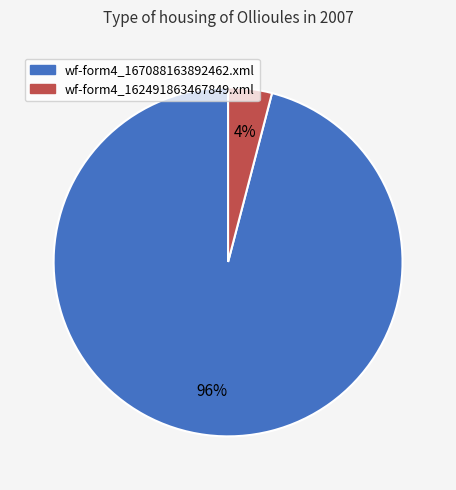

Count the number of slices in the pie.

2